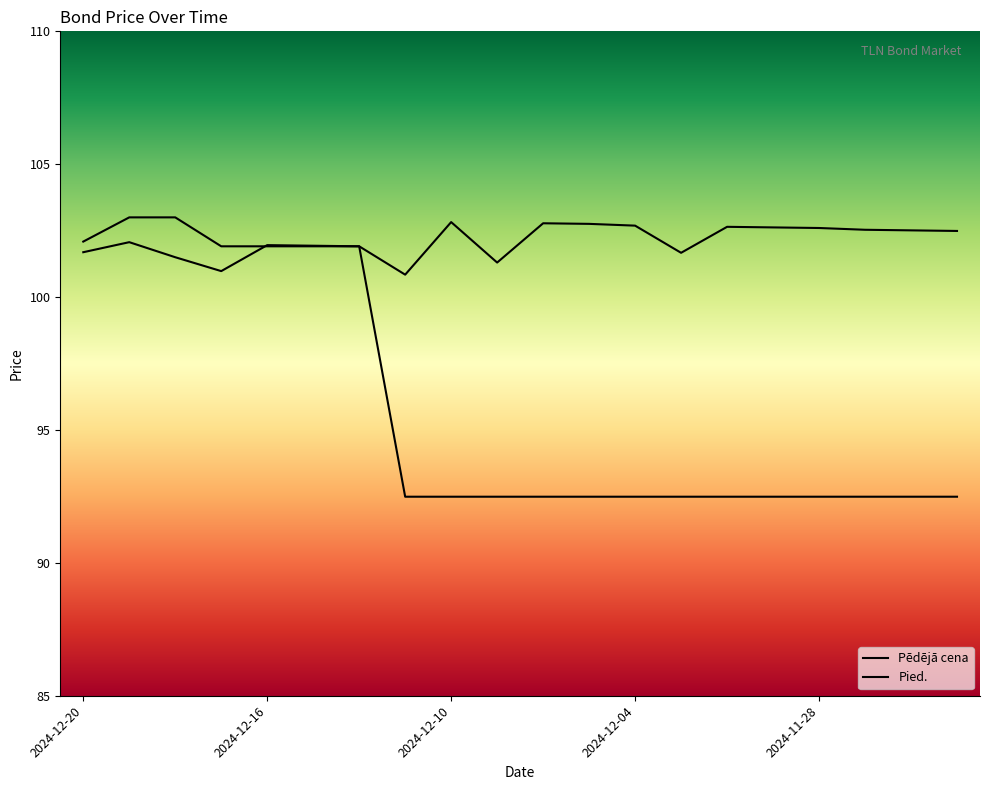

In Pied., how many points are higher than both neighbors (excluding endpoints)?

5